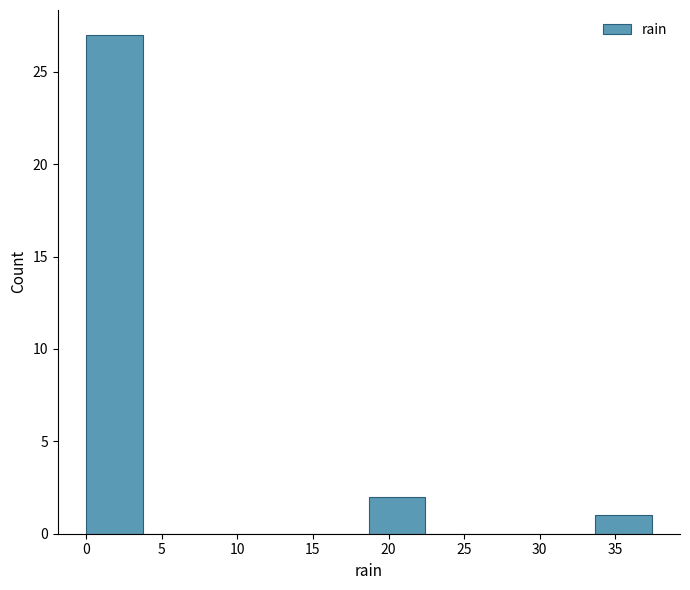

Reading left to right, transcribe this chart: for each bar, give the range it covers on the x-axis and its height. Neither the bar edges nor the heights are printed on the chart, so give them approximately, as read against the axes.

0.0 to 3.5: 27
3.5 to 7.5: 0
7.5 to 11.0: 0
11.0 to 15.0: 0
15.0 to 18.5: 0
18.5 to 22.5: 2
22.5 to 26.0: 0
26.0 to 30.0: 0
30.0 to 33.5: 0
33.5 to 37.5: 1